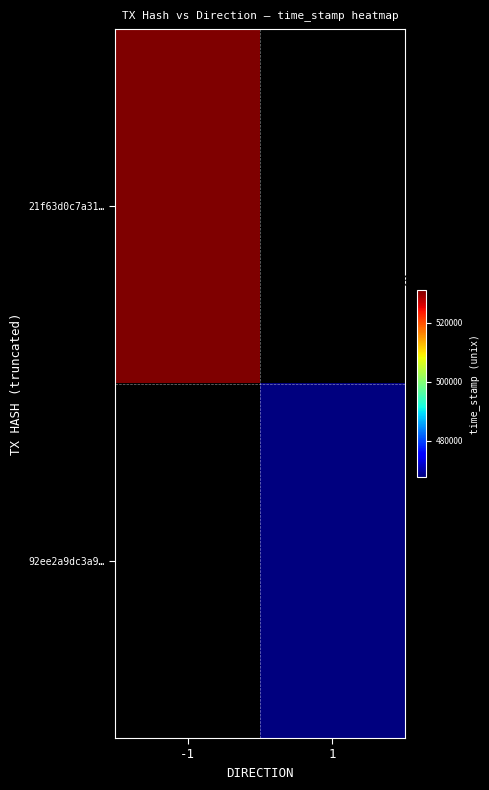

How many series are shown in this chart?

2